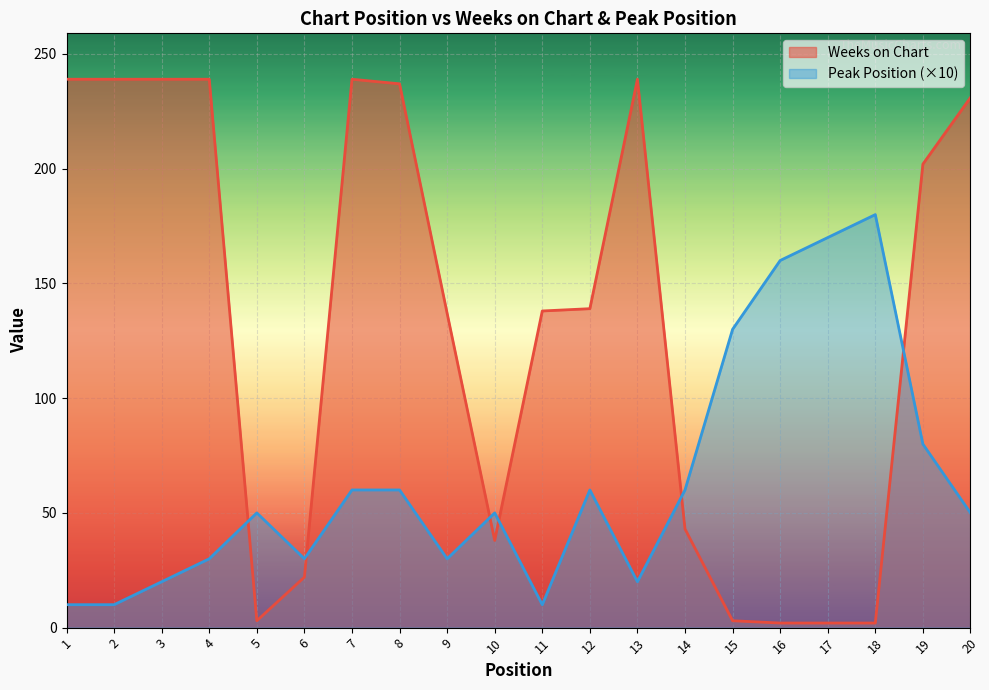

What is the value of the Peak Position point at the 16th from the left?

160